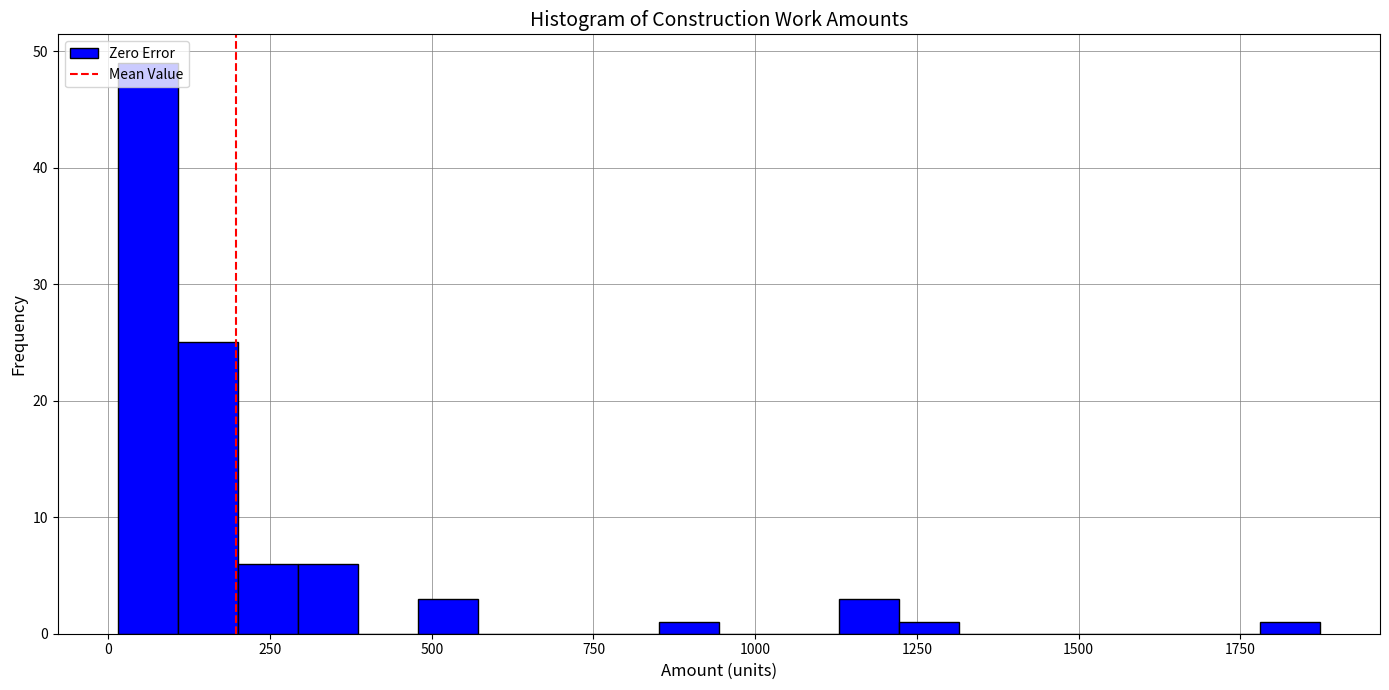

Read against the x-axis, roughly where is the centre of the tallest bar?

50